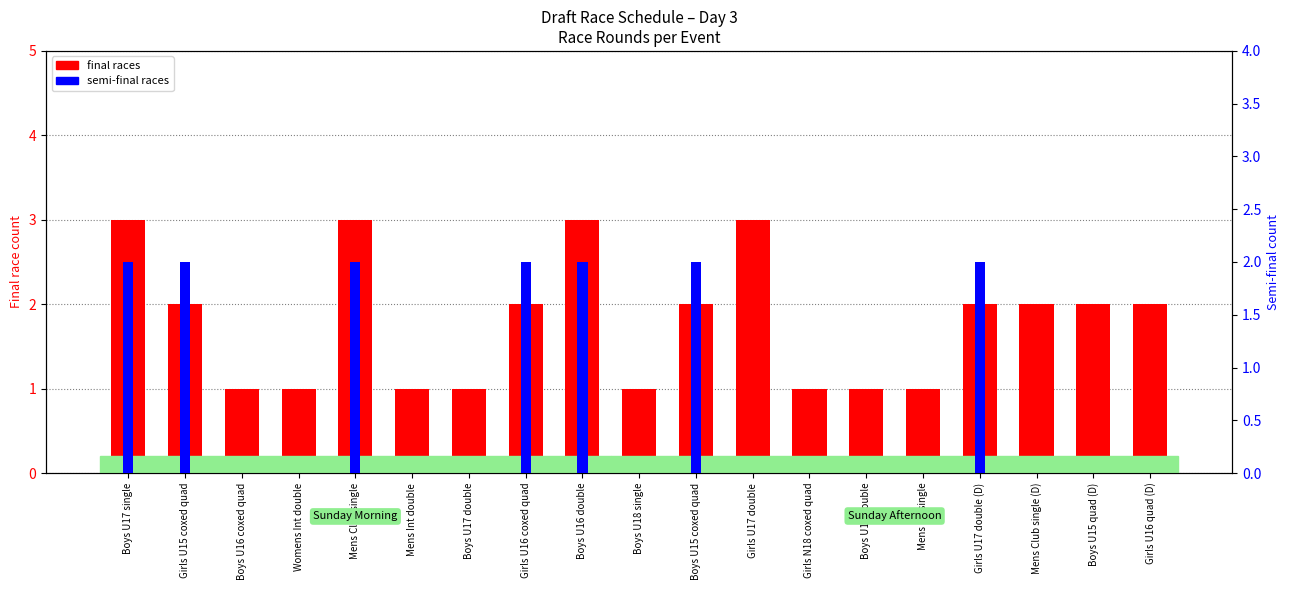

What are all the series names shown in the legend?

final races, semi-final races